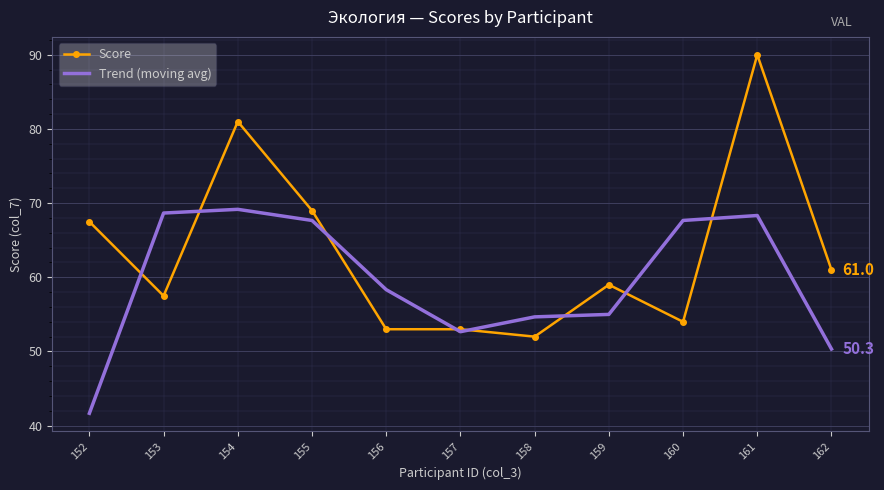

What is the sum of all Trend (moving avg) values?

654.2